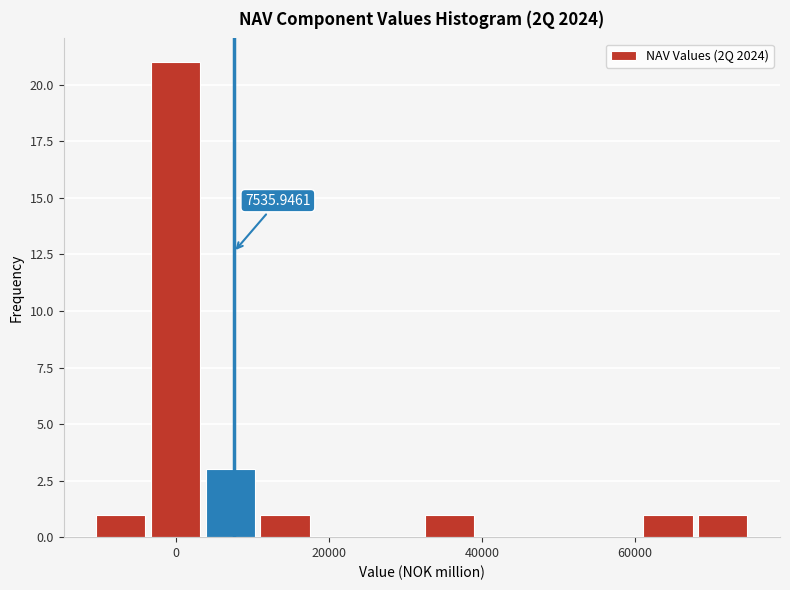

Around what value on the x-axis is the tallest bar? Give the approximate position of its centre, as read against the axis.

0